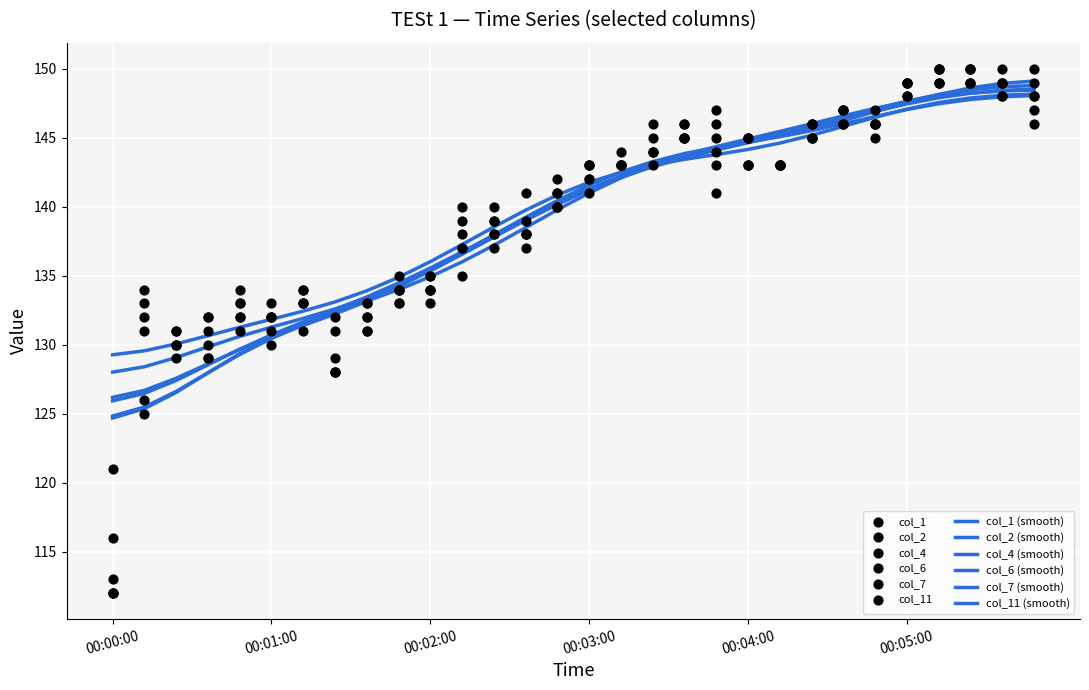

Which series reaches the minimum Y coordinate?

col_1